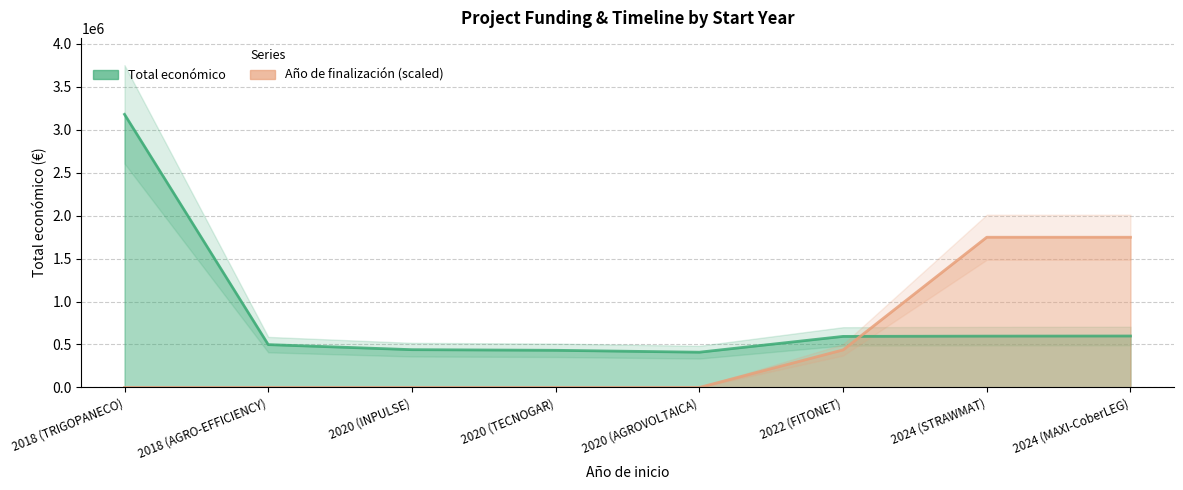

What is the value of the 4th point from the left?

432329